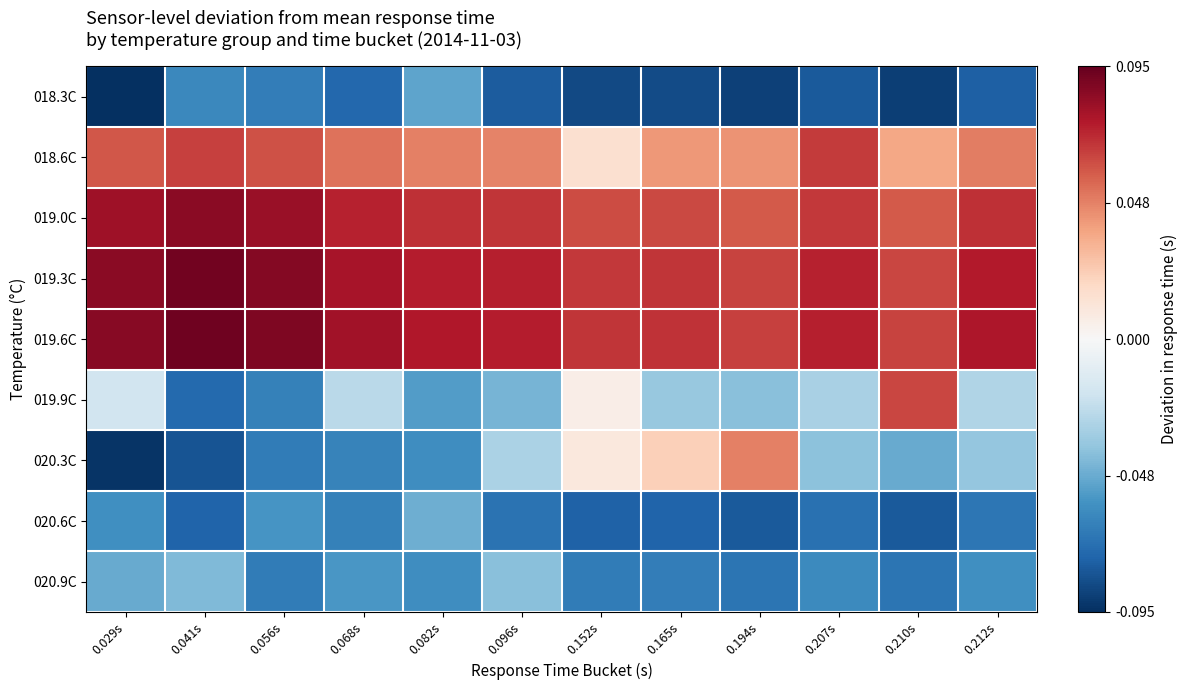

Between 0.029s and 0.152s, which series saw the biggest shift?

020.3C